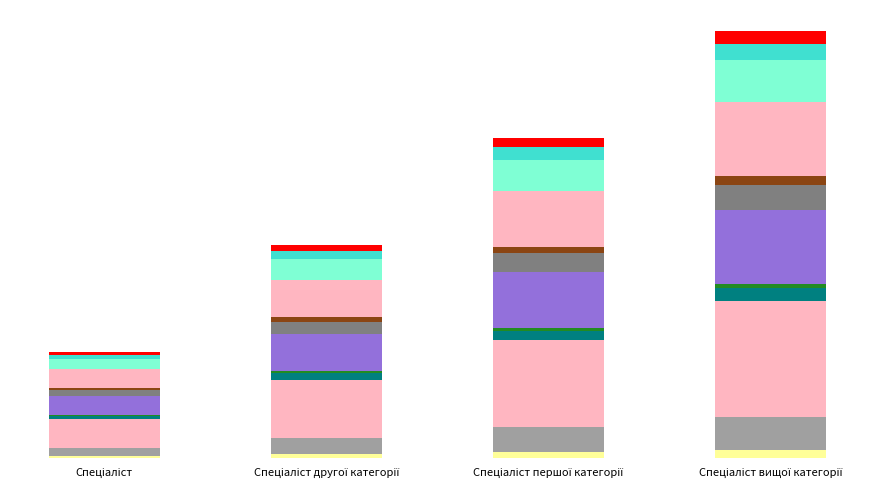

Does the chart contain stacked bars?

Yes